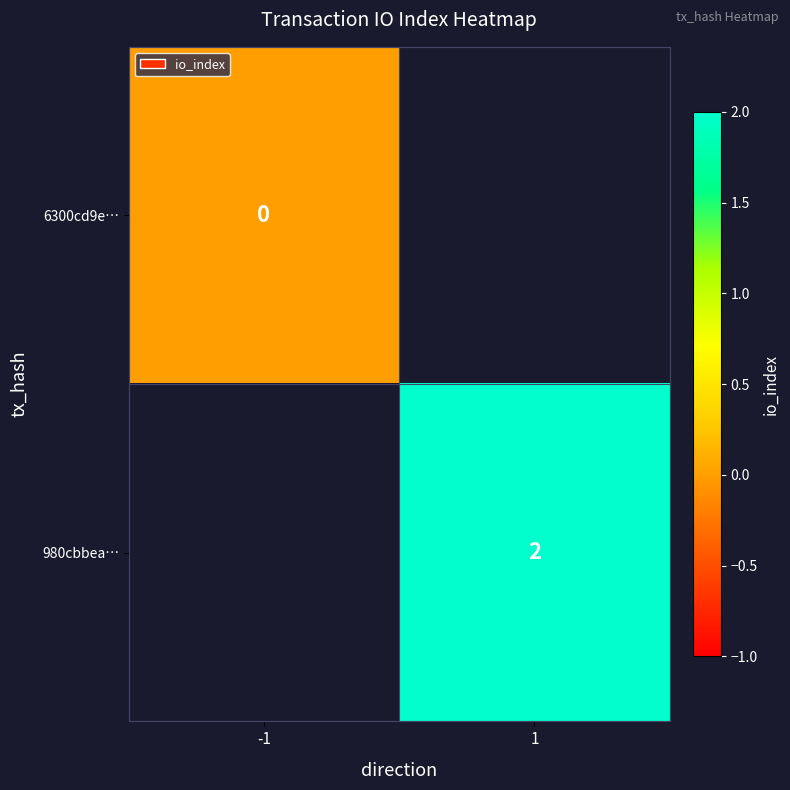

Is it true that 980cbbea… equals 3 at 1?

False